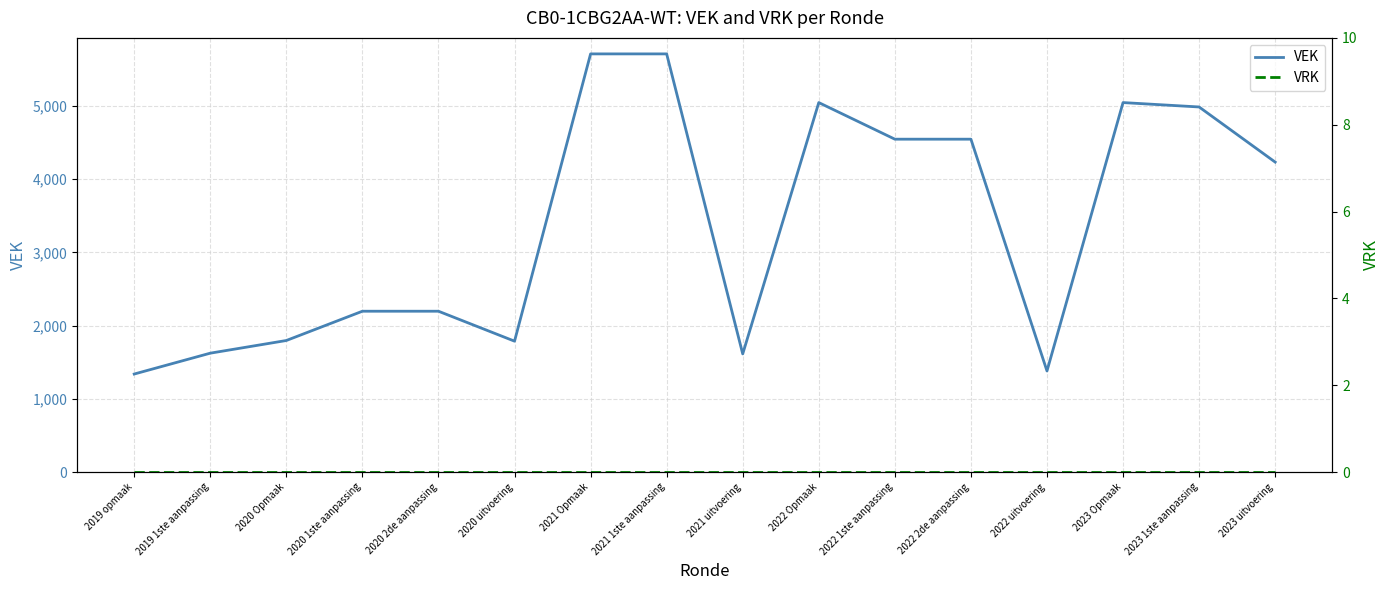

Rank the series at 2021 Opmaak from lowest to highest value.

VRK, VEK